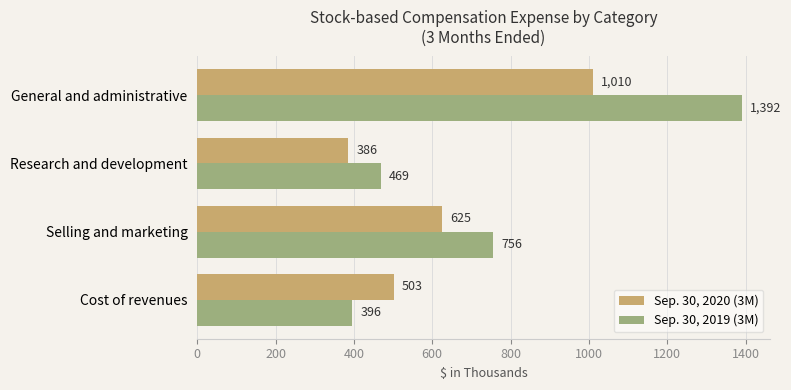

Which label corresponds to the smallest value in the chart?

Research and development